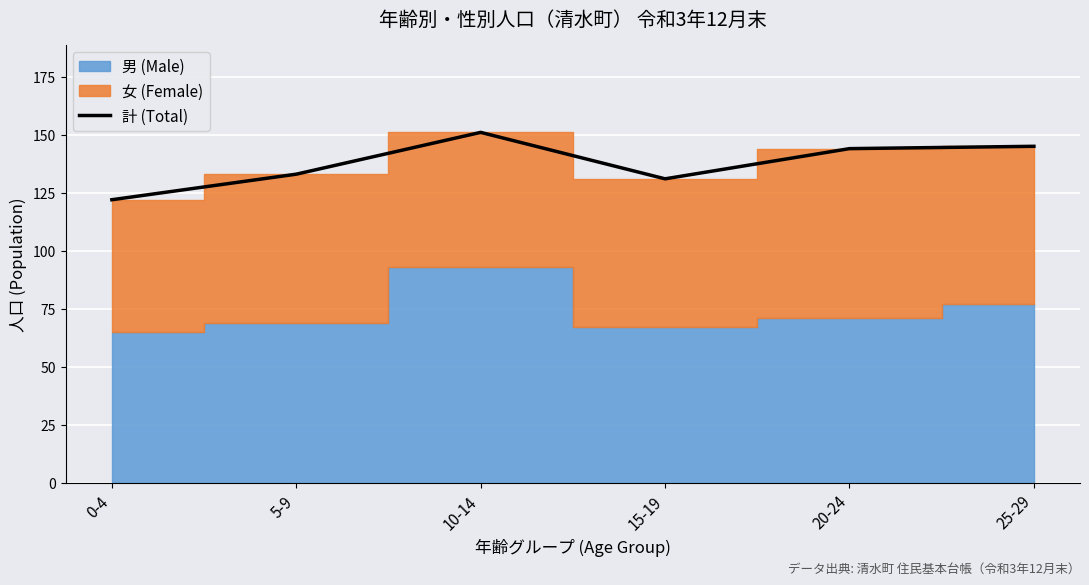

What value does the data have at 15-19, to the nearest 5?

130